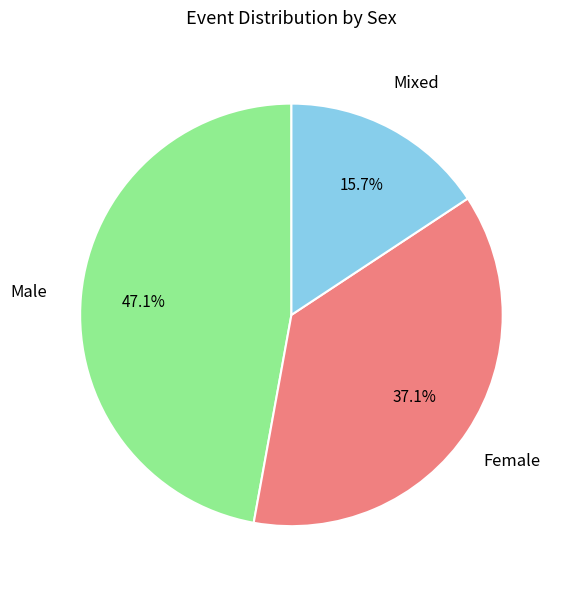

How much of the chart is everything except Female?

62.9%